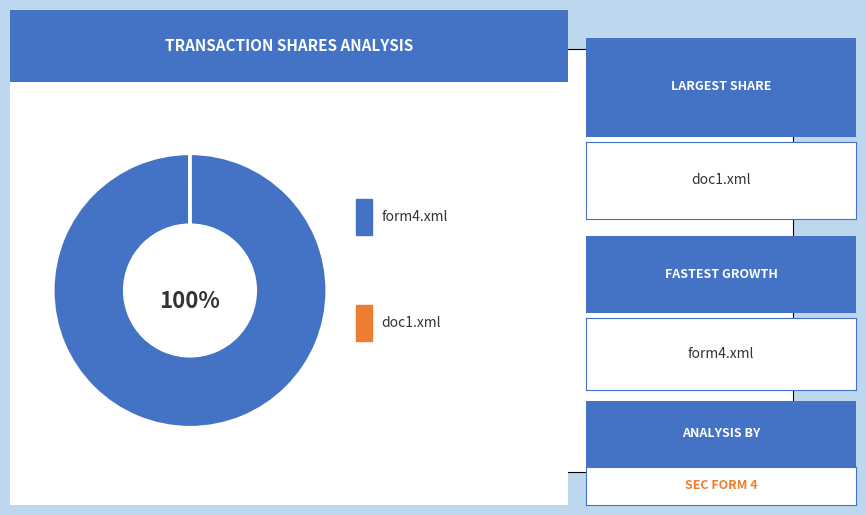

Is there any slice that represents more than half of the pie?

Yes